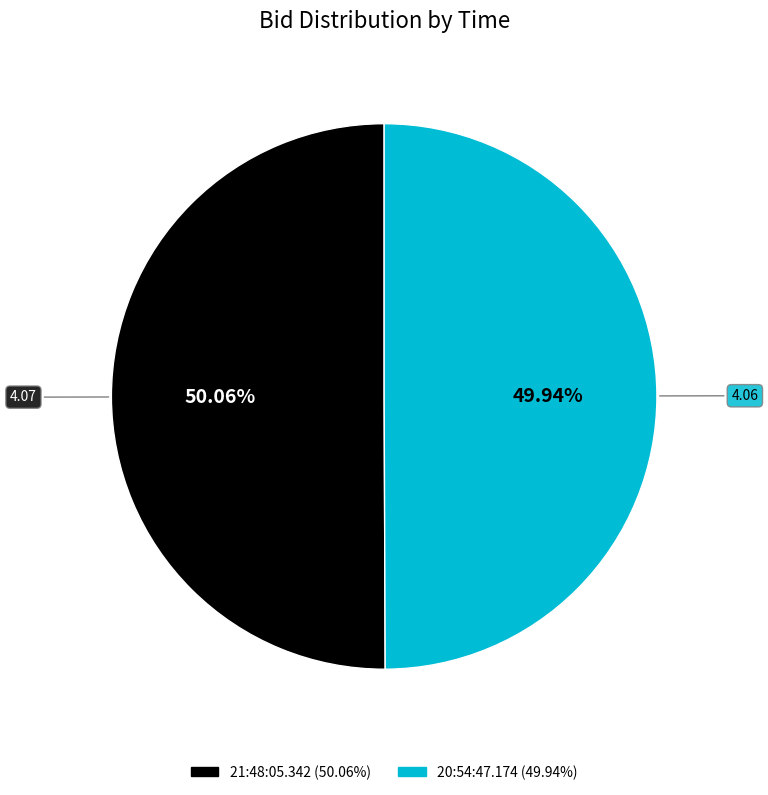

Is there any slice that represents more than half of the pie?

Yes